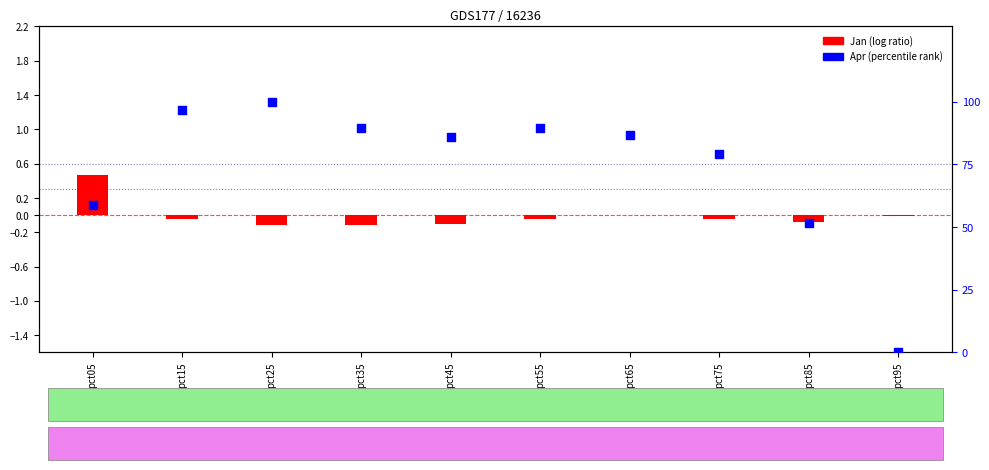

What is the total value across all series at pct65?

86.7